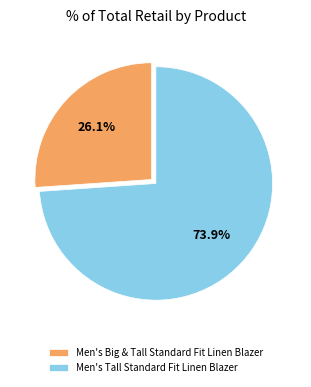

Count the number of slices in the pie.

2